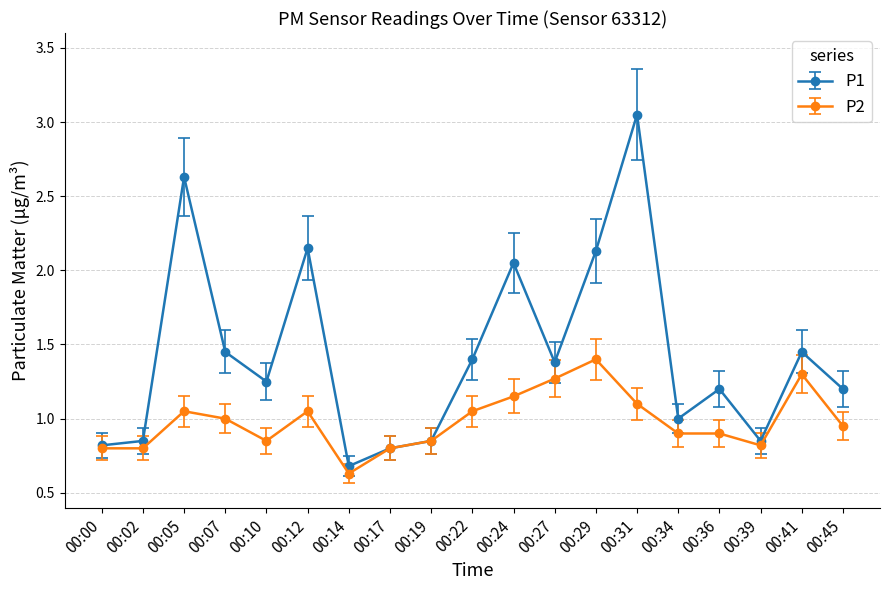

Which series changed the most between 00:17 and 00:29?

P1